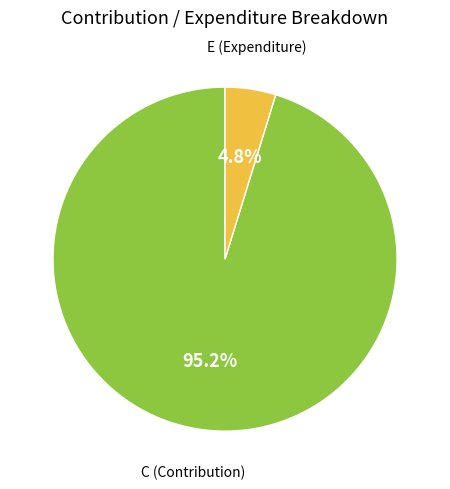

Count the number of slices in the pie.

2